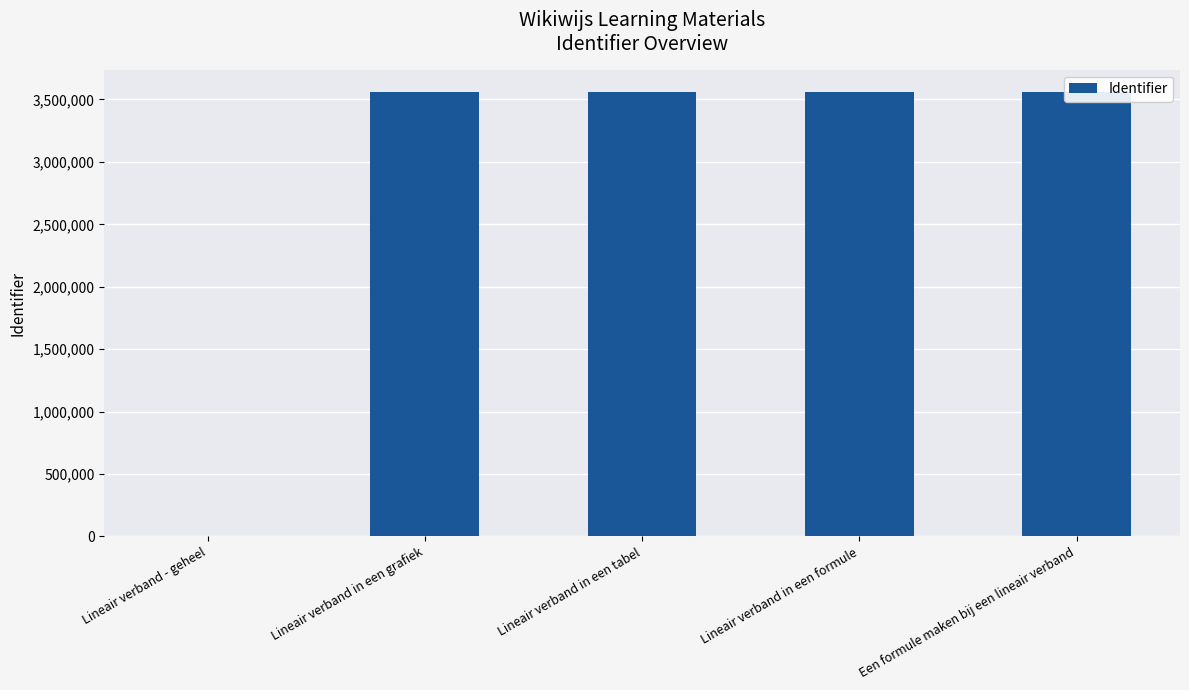

What is the change in value from Lineair verband in een formule to Een formule maken bij een lineair verband?

+4